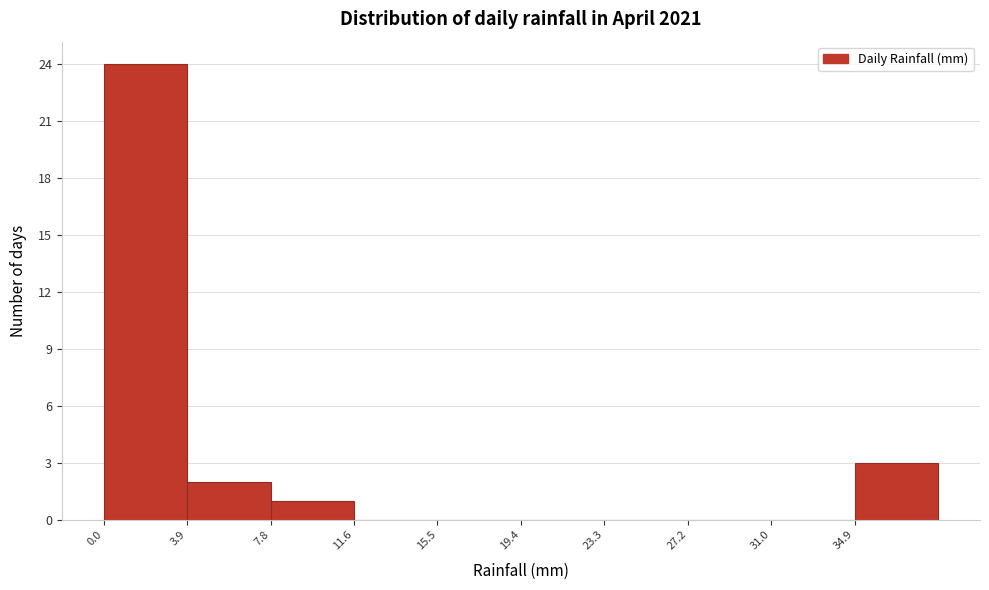

What is the height of the bar covering 35.0 to 39.0 on the x-axis? Neither the bar edges nor the heights are printed on the chart, so give them approximately, as read against the axes.

3